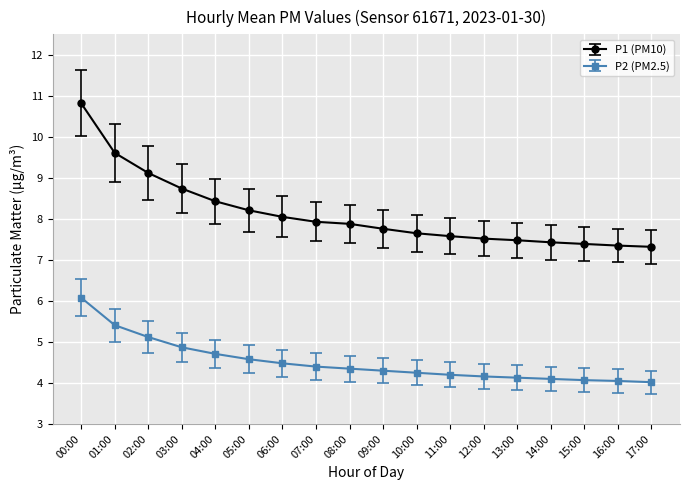

Rank the series by their maximum value, from highest to lowest.

P1 (PM10), P2 (PM2.5)